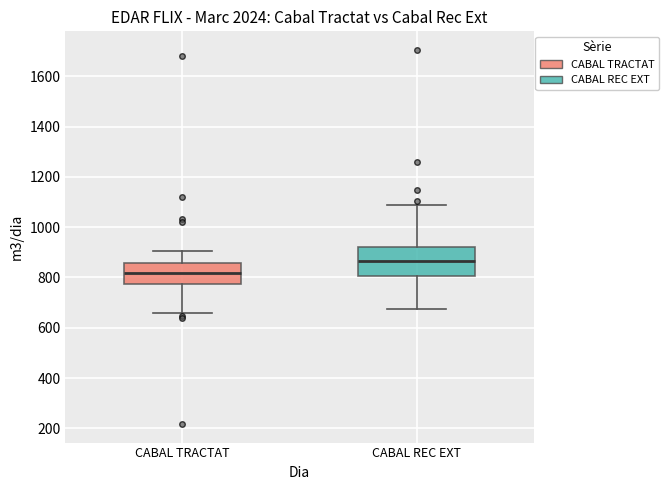

Where is the upper edge of the box for CABAL REC EXT on the y-axis? The values are not printed on the chart, so give them approximately, as read against the axis.

920